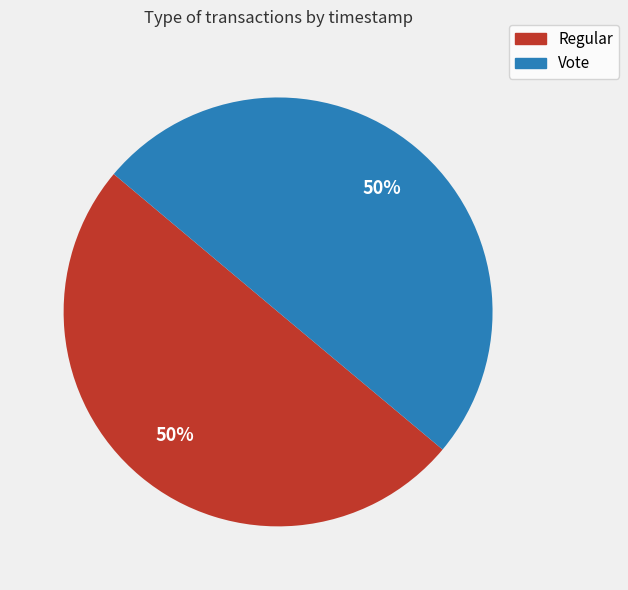

To the nearest percent, what portion does Regular represent?

50%